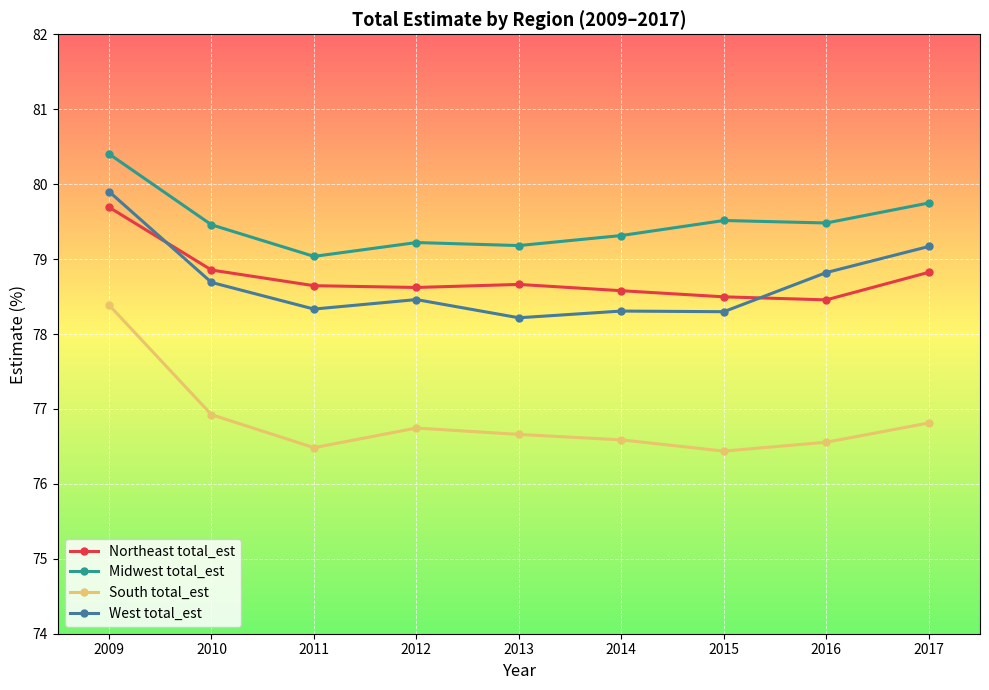

What is the value of the Midwest total_est point at the 2nd from the left?

79.5